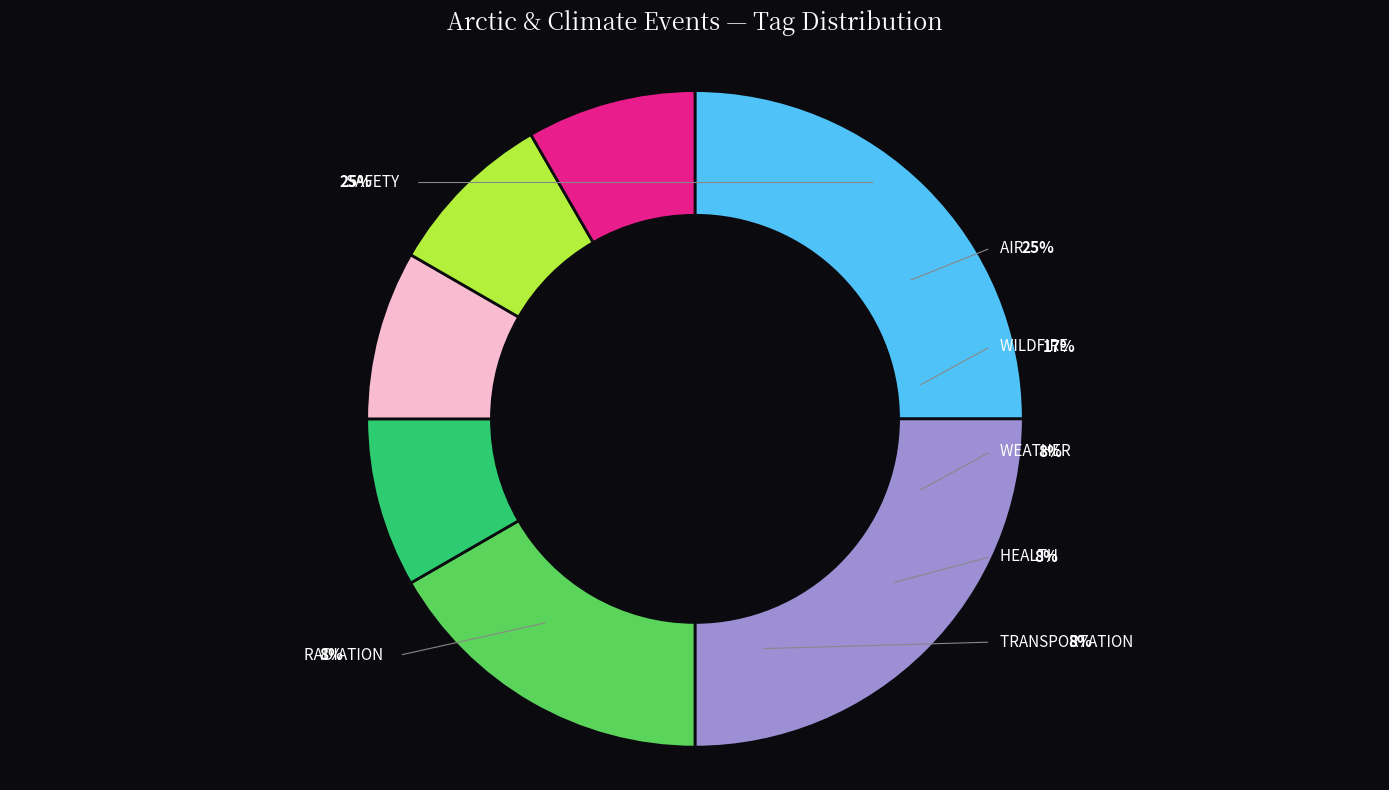

What is the ratio of the value at HEALTH to the value at WILDFIRE?

0.5